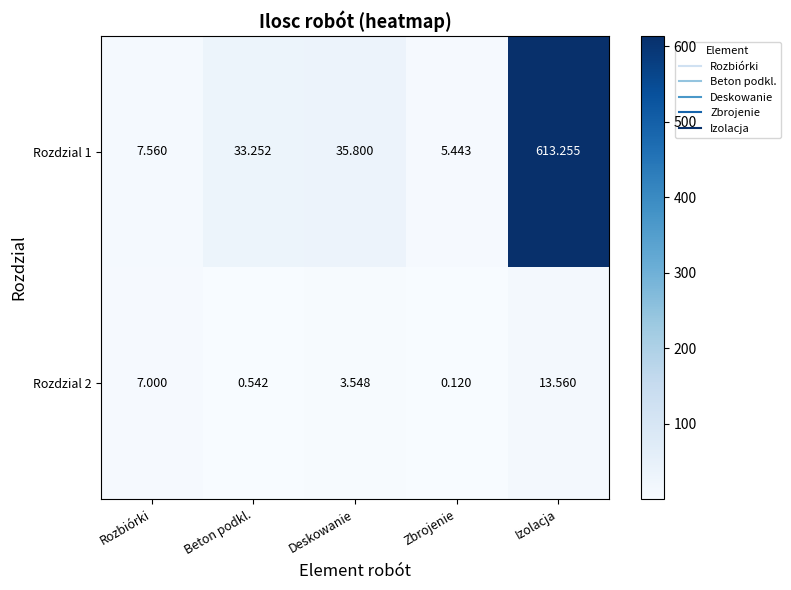

Which series has the largest range (max minus min)?

Rozdzial 1